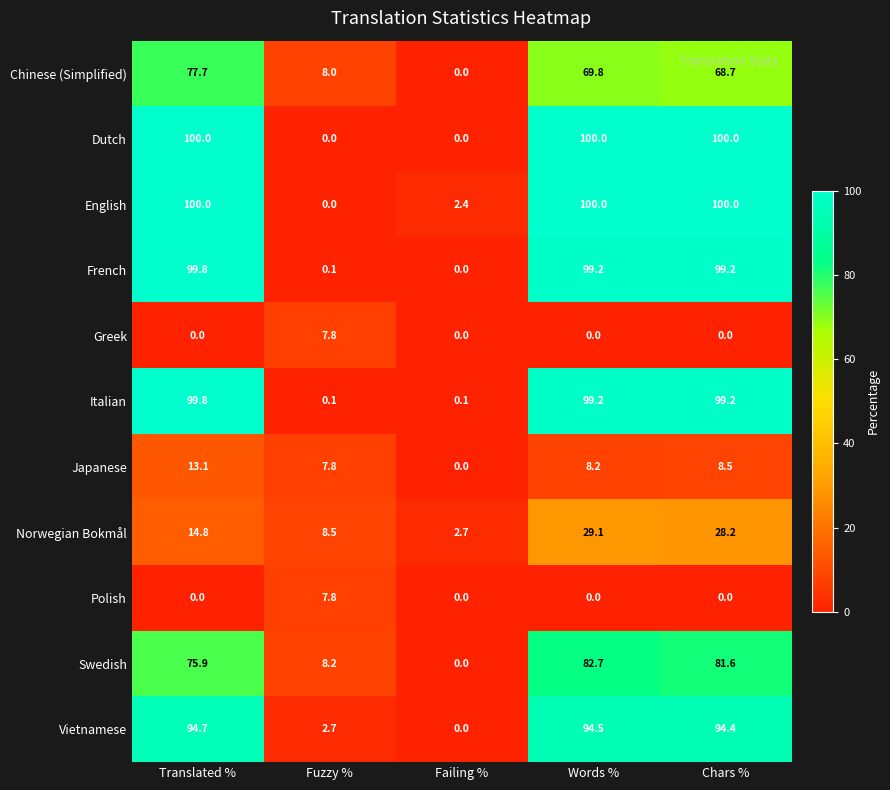

At how many categories does at least one series exceed 46?

3